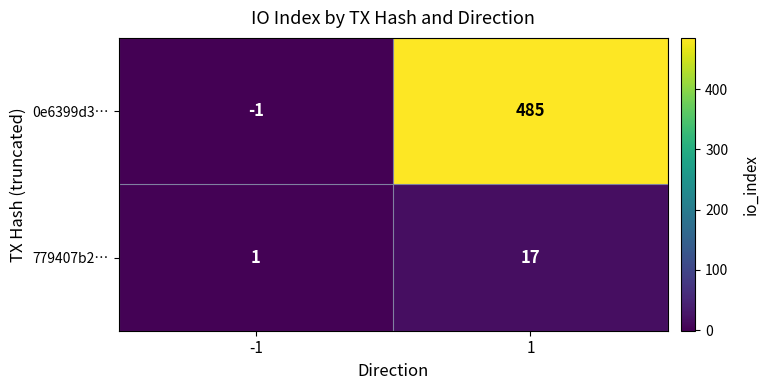

Reading left to right, list all the values displayed in this chart.

0e6399d3…: -1=-1	1=485
779407b2…: -1=1	1=17